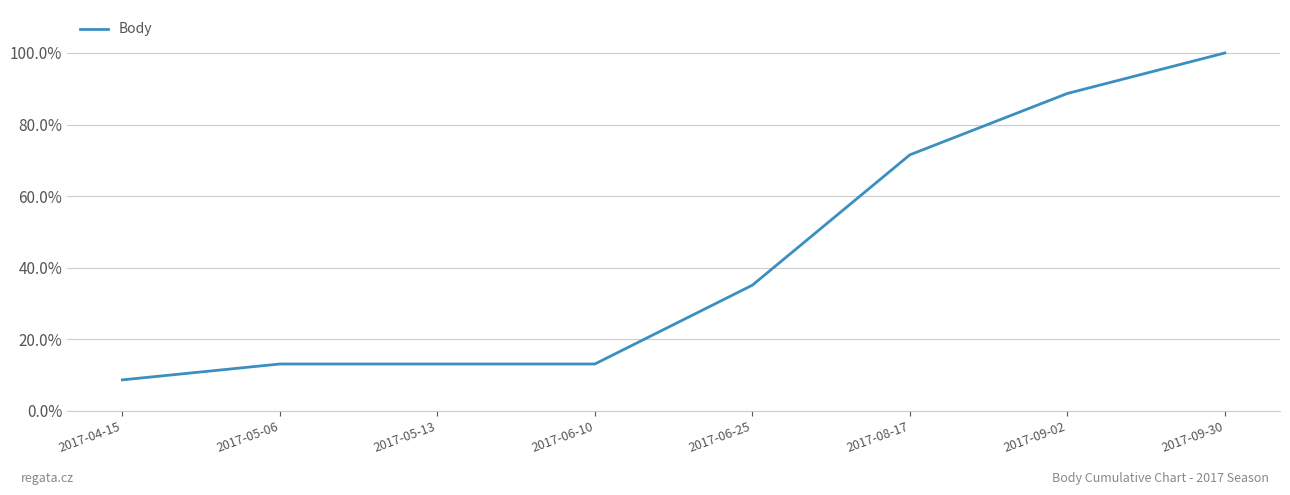

Which category has the lowest value across all series?

2017-04-15